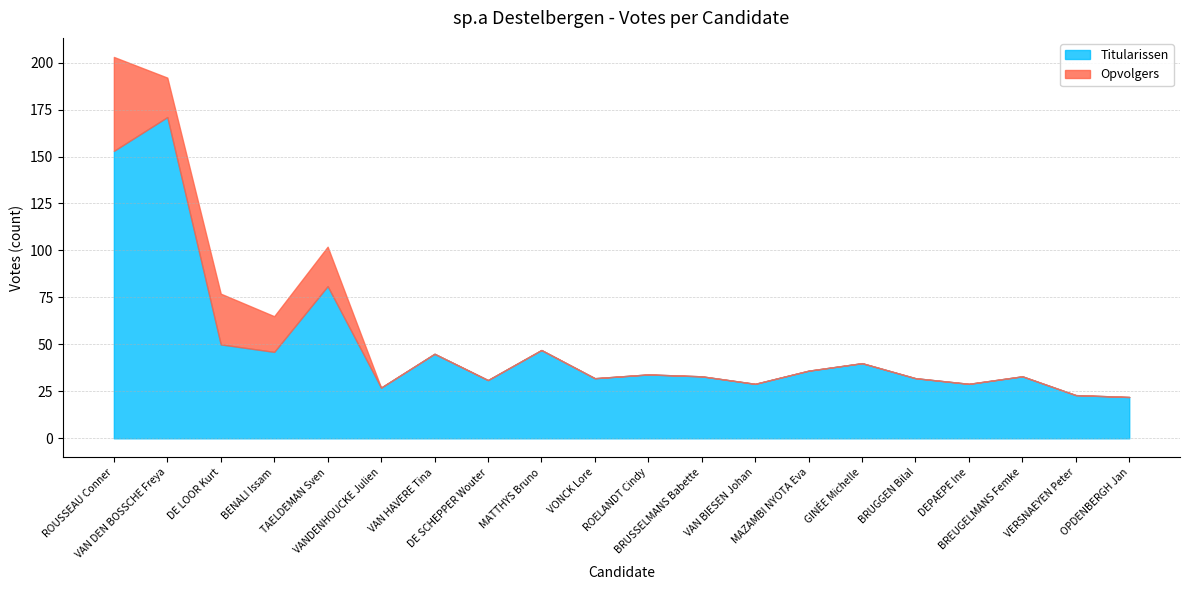

What is the ratio of the value at DE LOOR Kurt to the value at VAN BIESEN Johan?

1.7